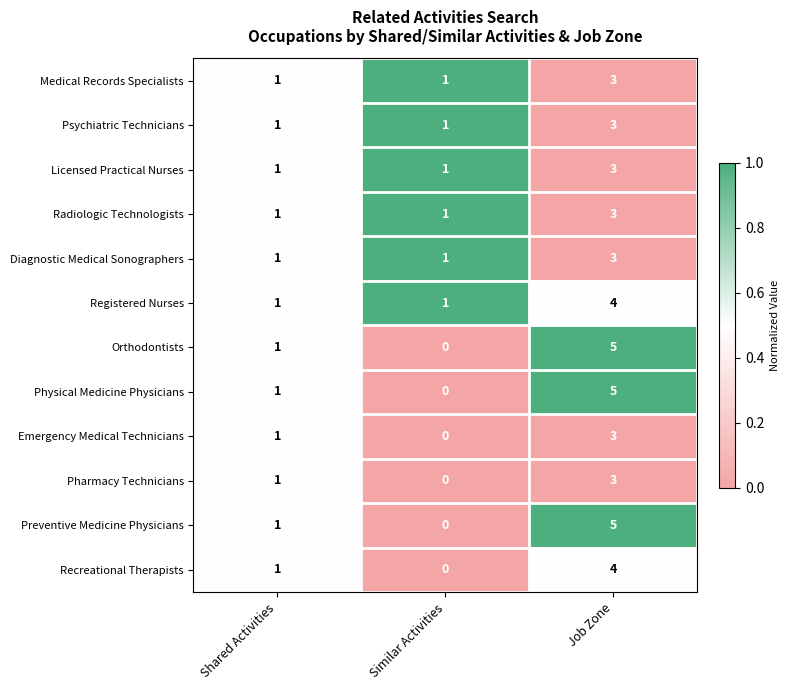

List the labels in order of Physical Medicine Physicians value, smallest first.

Similar Activities, Shared Activities, Job Zone